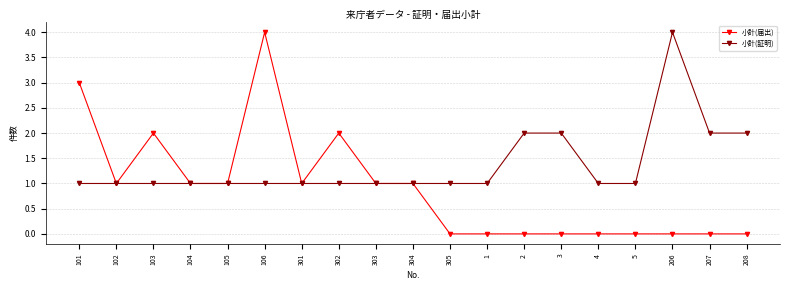

At how many categories does at least one series exceed 0?

19